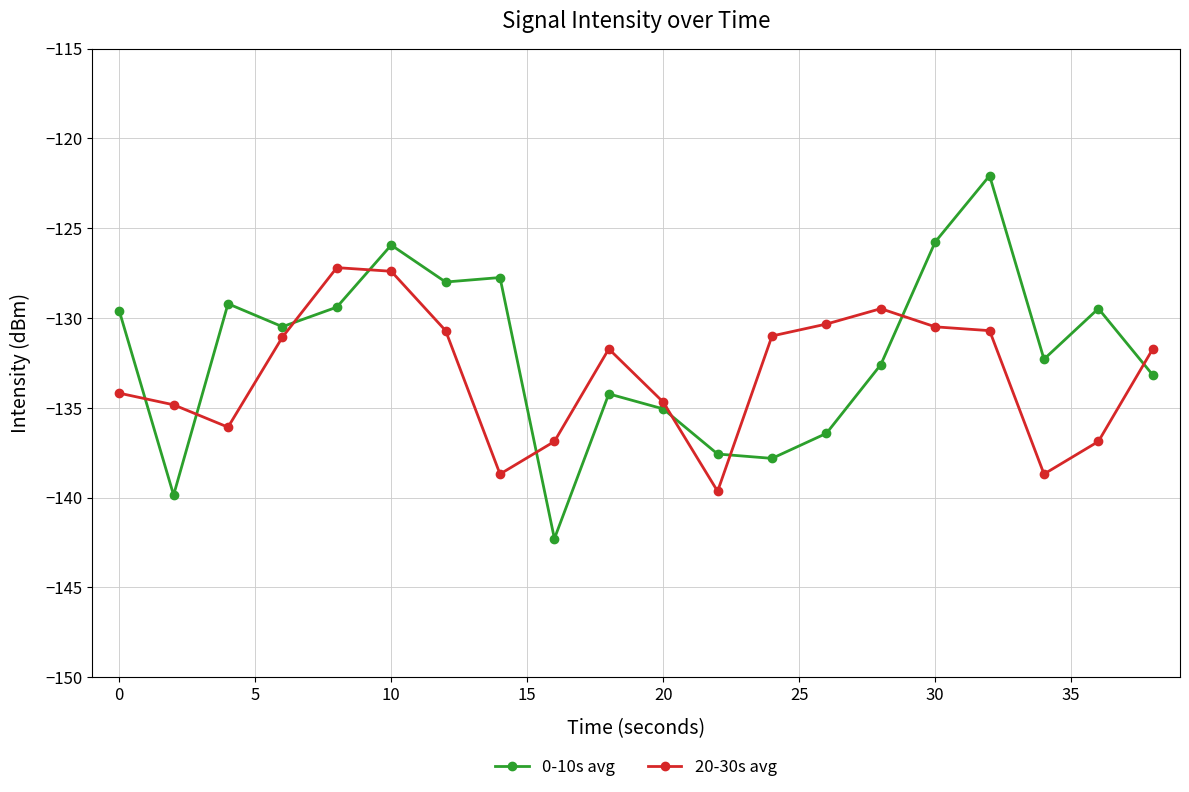

Which series ends up on top after the final intersection of 20-30s avg and 0-10s avg?

20-30s avg